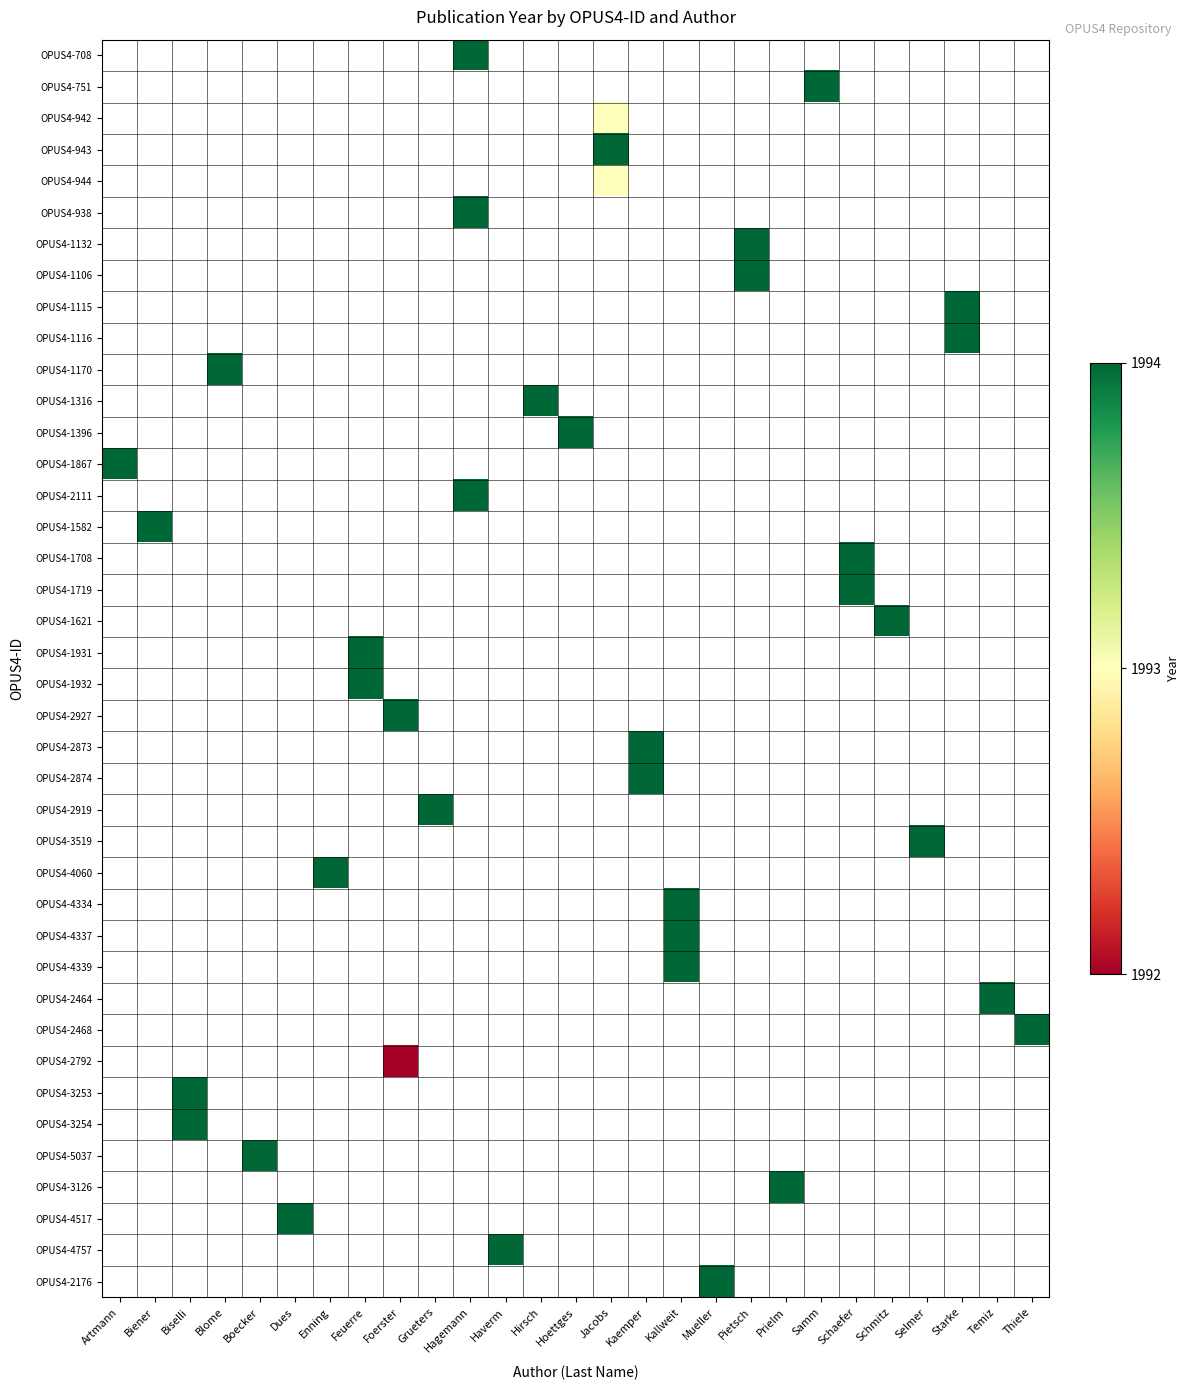

Which label corresponds to the smallest value in the chart?

Foerster